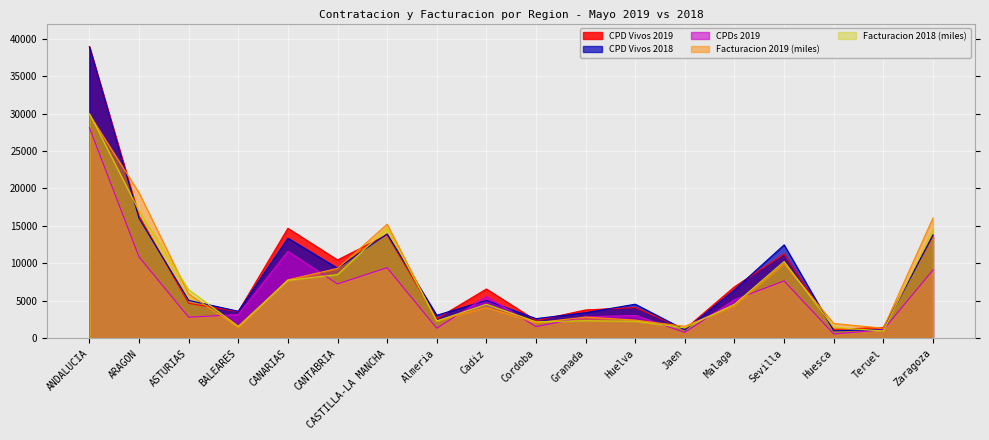

Which series has the largest range (max minus min)?

CPD Vivos 2018